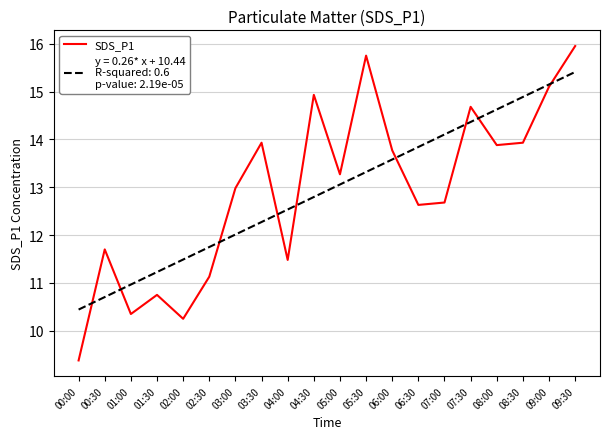

How many lines are shown in the chart?

2